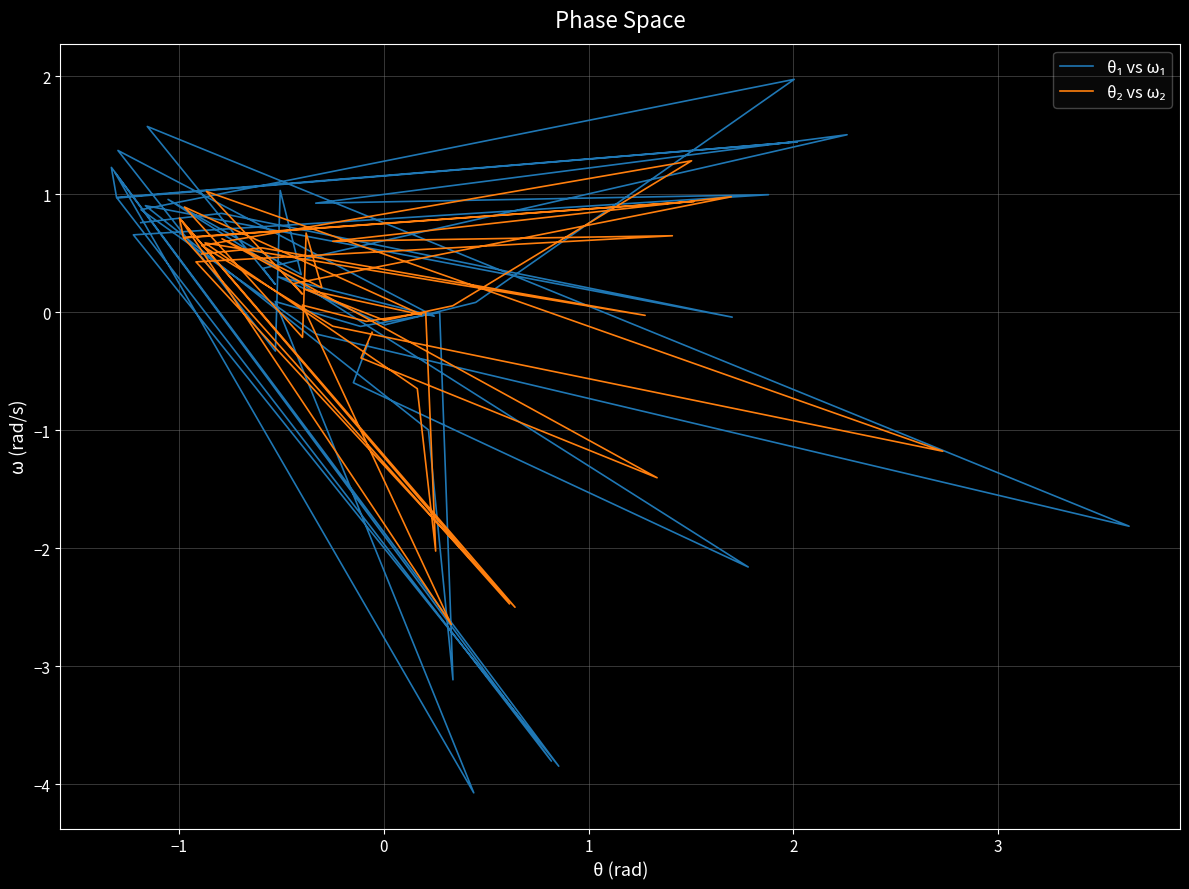

What is the difference between the highest and lowest values at 0?

0.8